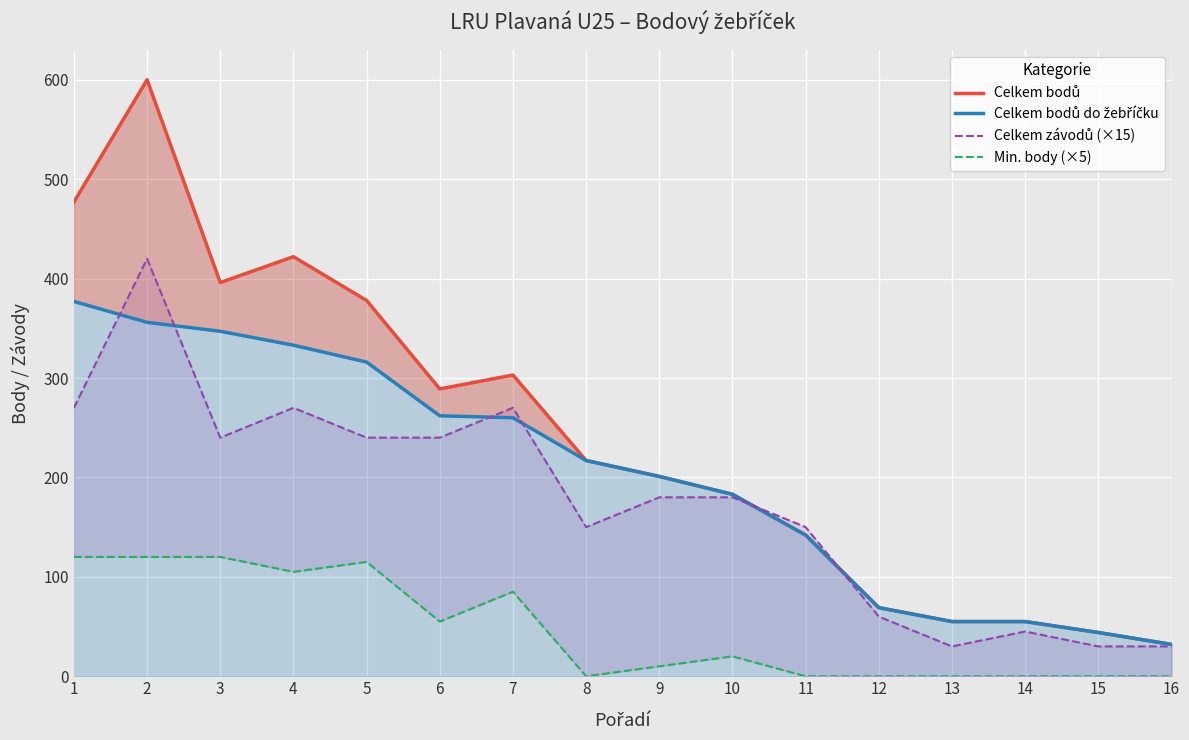

How many lines are shown in the chart?

4